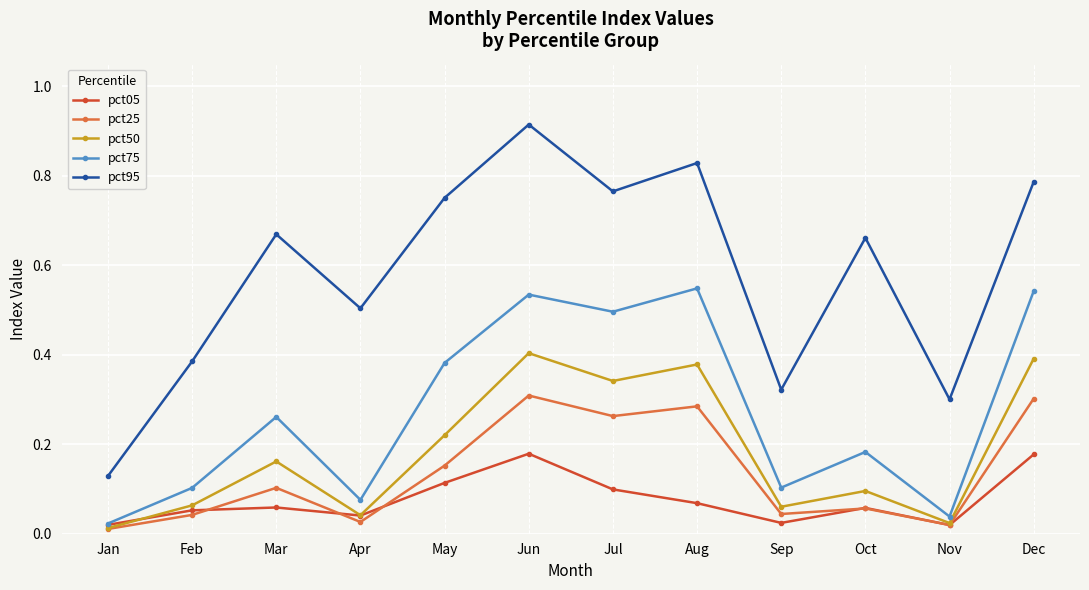

How many lines are shown in the chart?

5